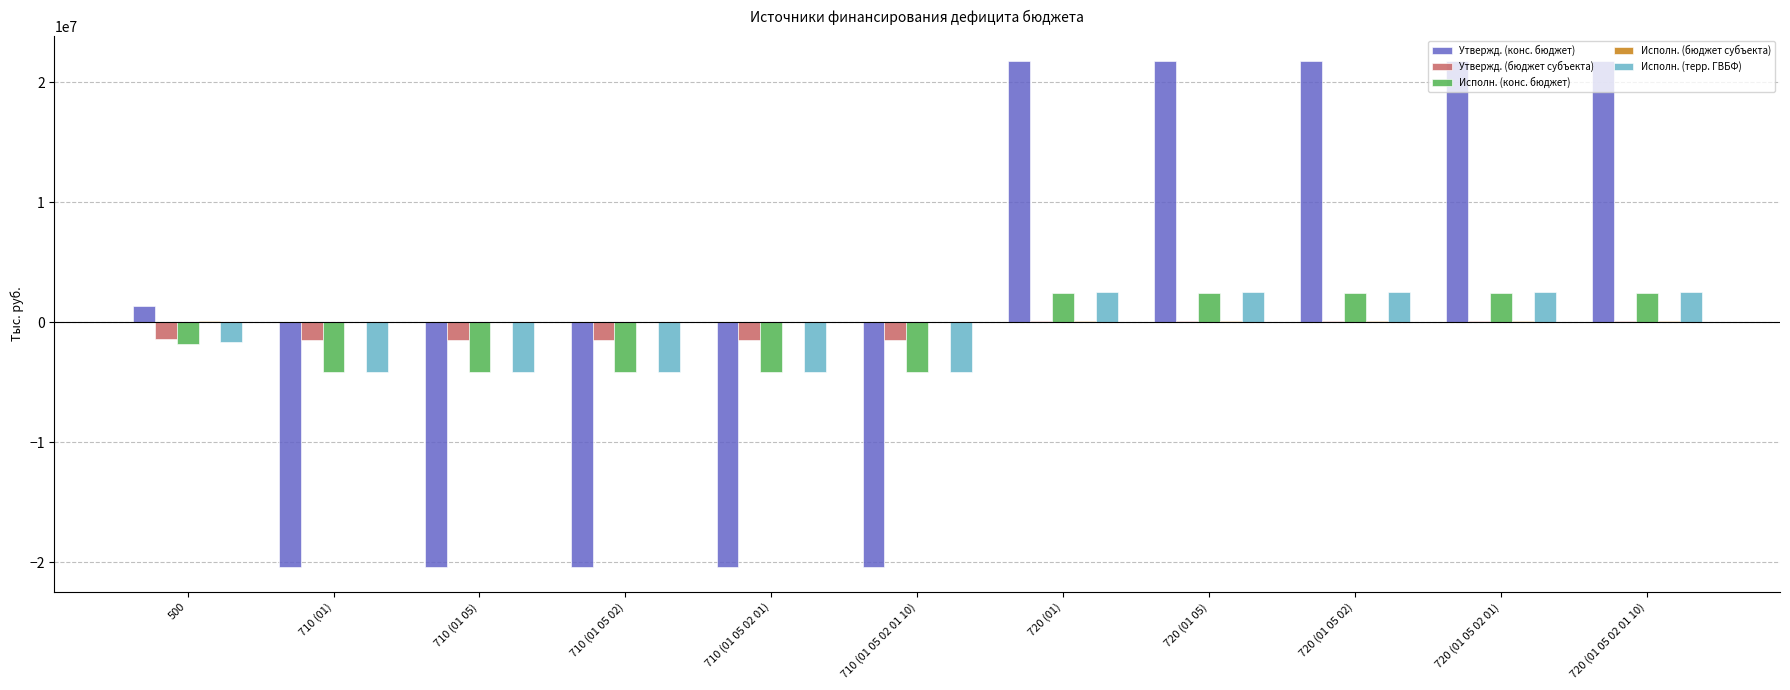

What is the greatest value displayed?

21757200.0